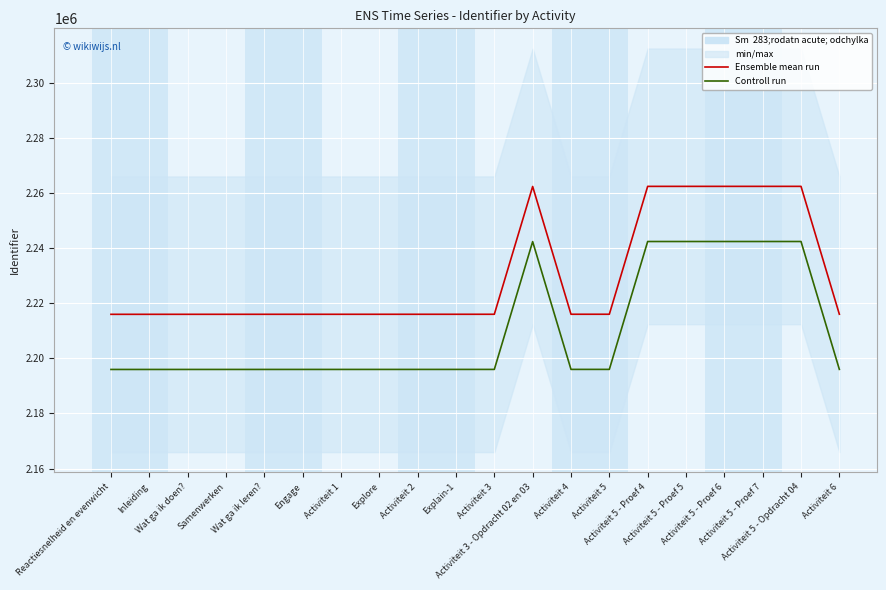

The value of Ensemble mean run at Activiteit 5 is 1478453. True or false?

False